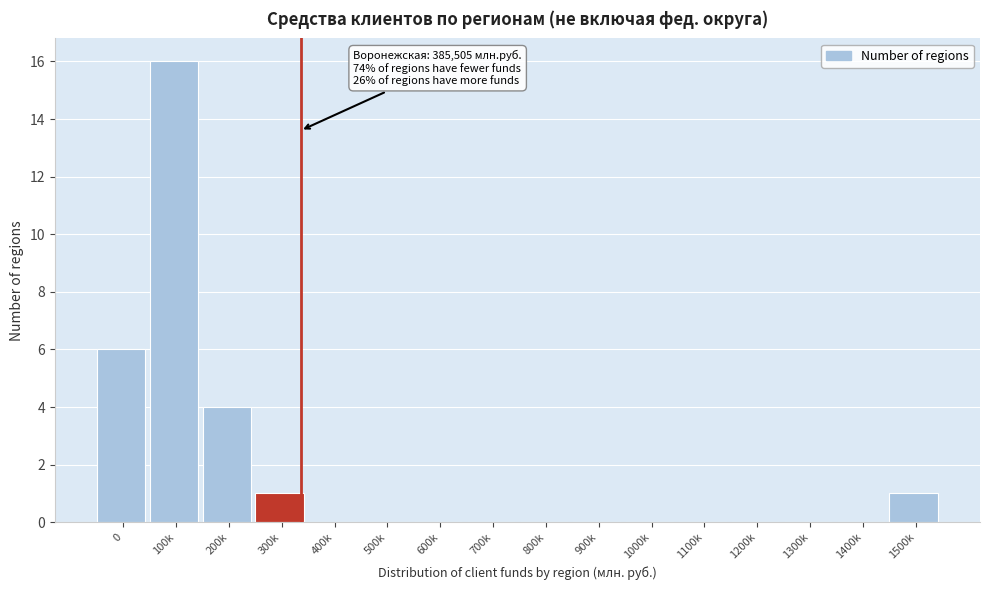

Reading right to left, transcribe all the data shown in this chart.

1500k=1	1400k=0	1300k=0	1200k=0	1100k=0	1000k=0	900k=0	800k=0	700k=0	600k=0	500k=0	400k=0	300k=1	200k=4	100k=16	0=6